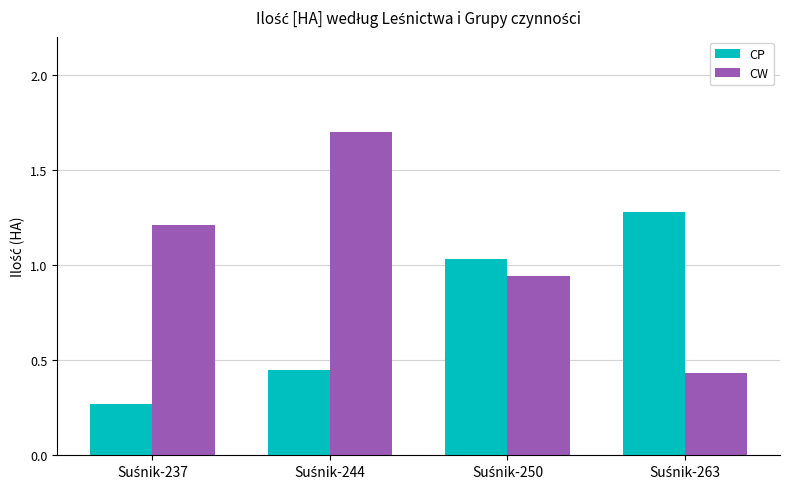

At how many categories does at least one series exceed 1?

4